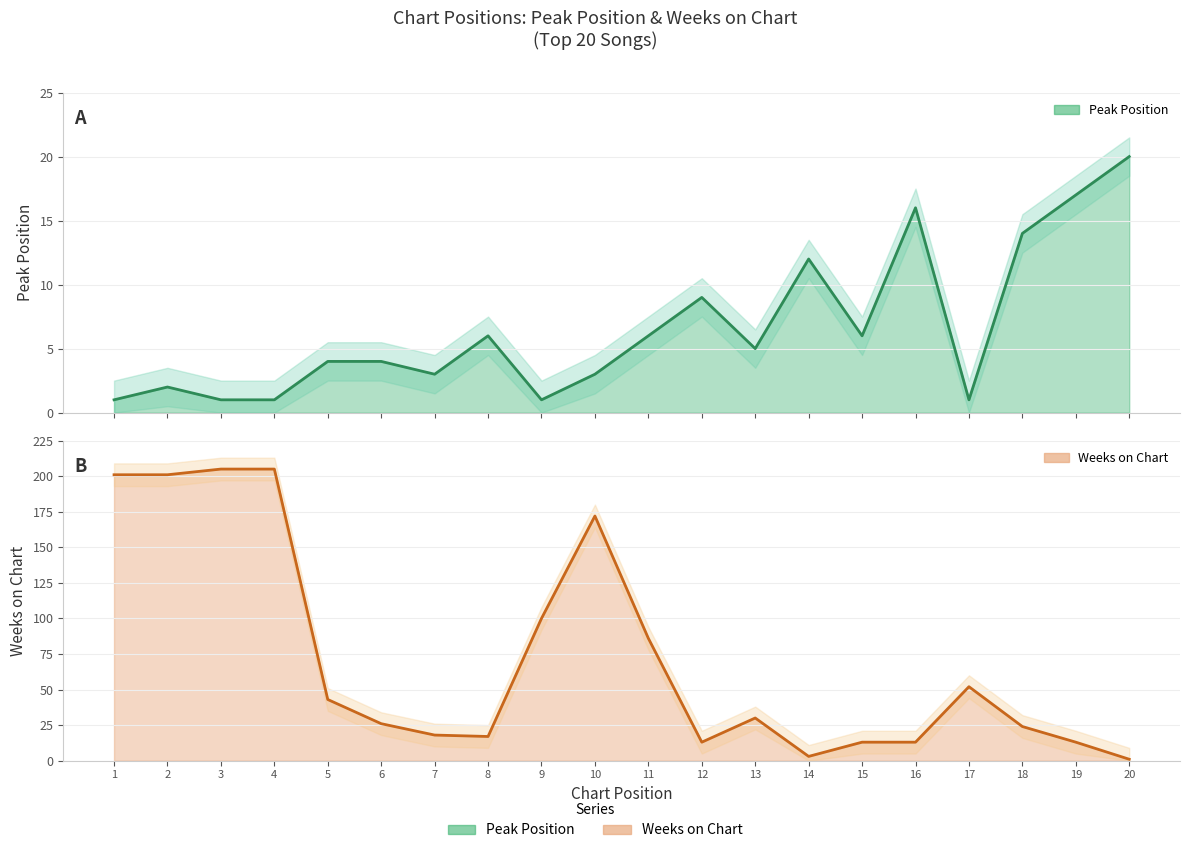

Reading left to right, extract all data points from this chart.

Peak Position: 1	2	1	1	4	4	3	6	1	3	6	9	5	12	6	16	1	14	17	20
Weeks on Chart: 201	201	205	205	43	26	18	17	100	172	86	13	30	3	13	13	52	24	13	1